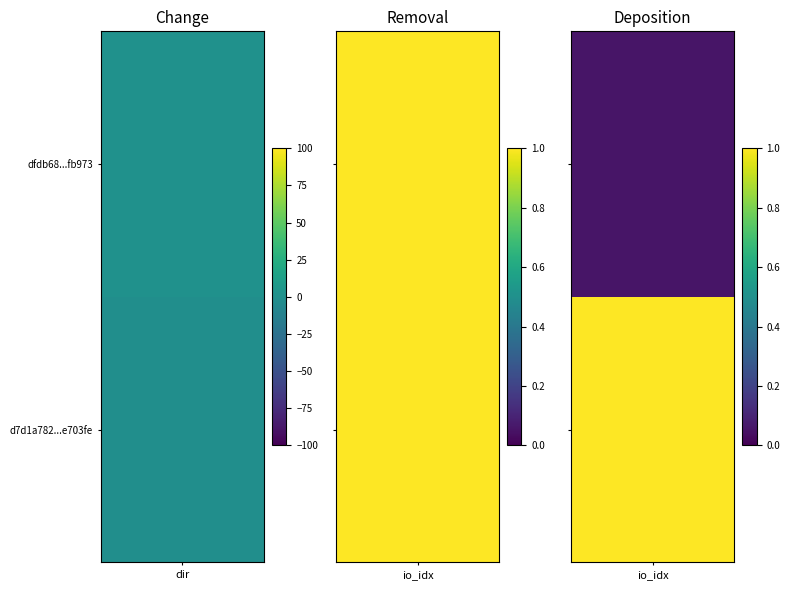

Rank the categories by d7d1a782e5d347db101adfdf7683840e0e703fe value from highest to lowest.

io_index, direction